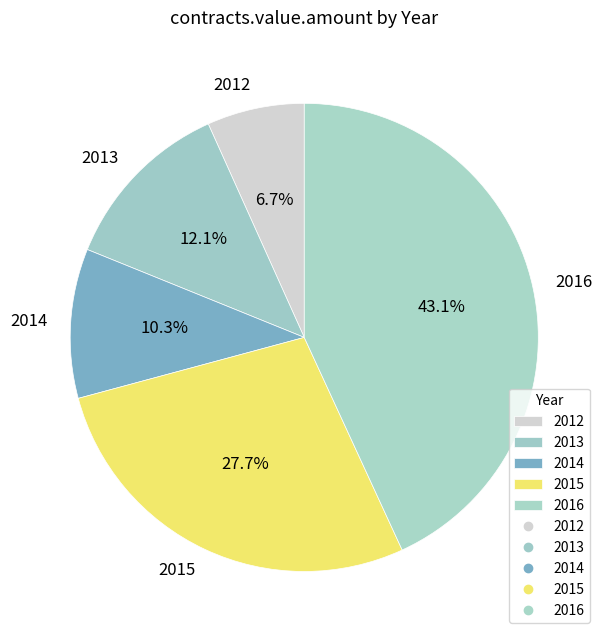

Rank the categories by value from highest to lowest.

2016, 2015, 2013, 2014, 2012